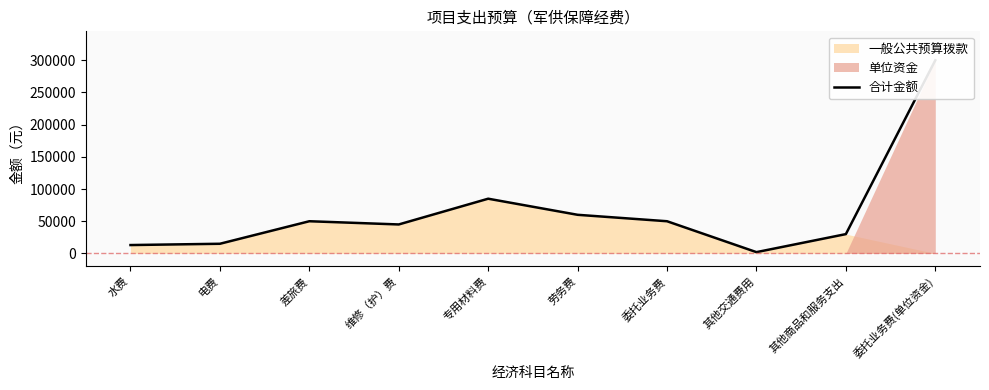

The chart shows a value of 13000 at 水费. True or false?

True